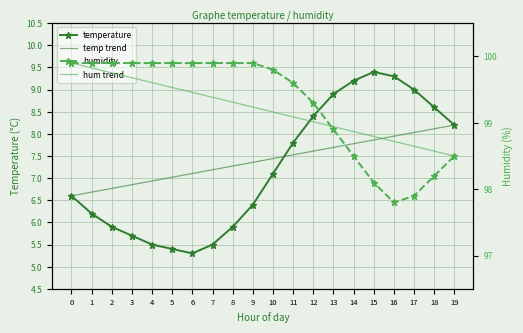

How many interior local valleys does the temperature series have?

1